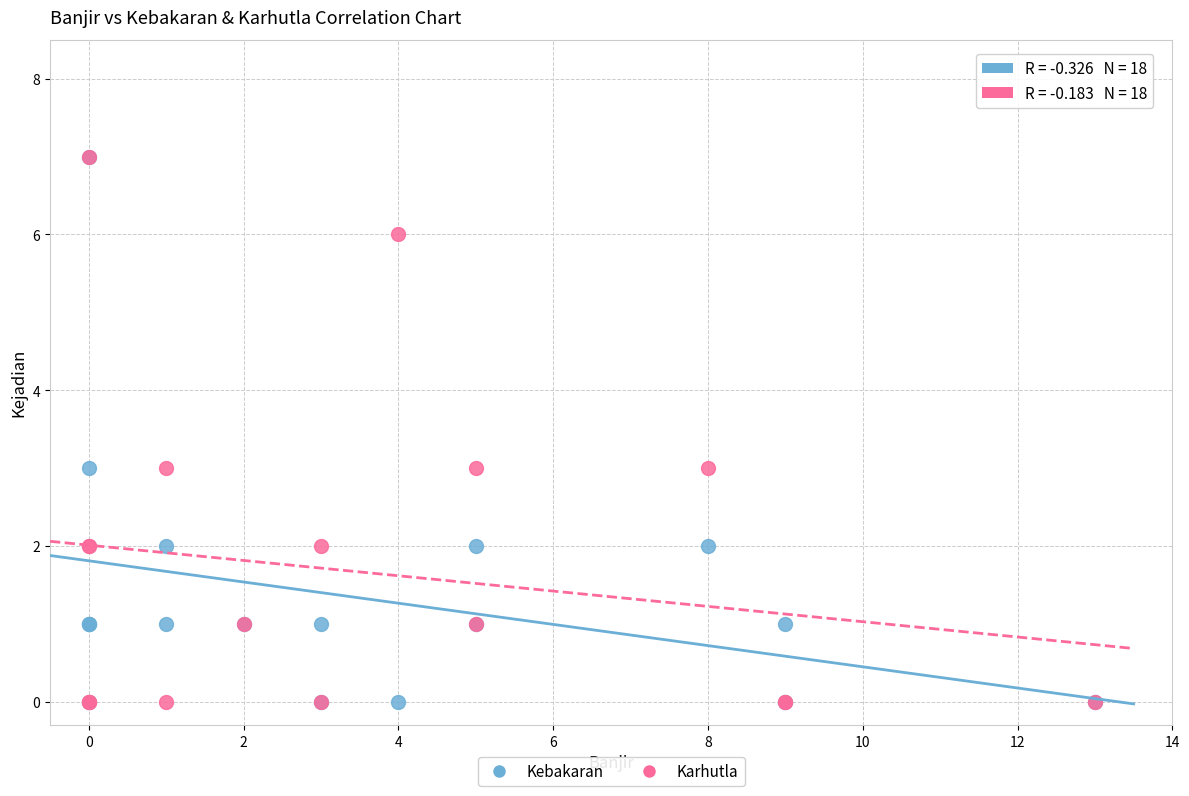

What are all the series names shown in the legend?

Kebakaran, Karhutla